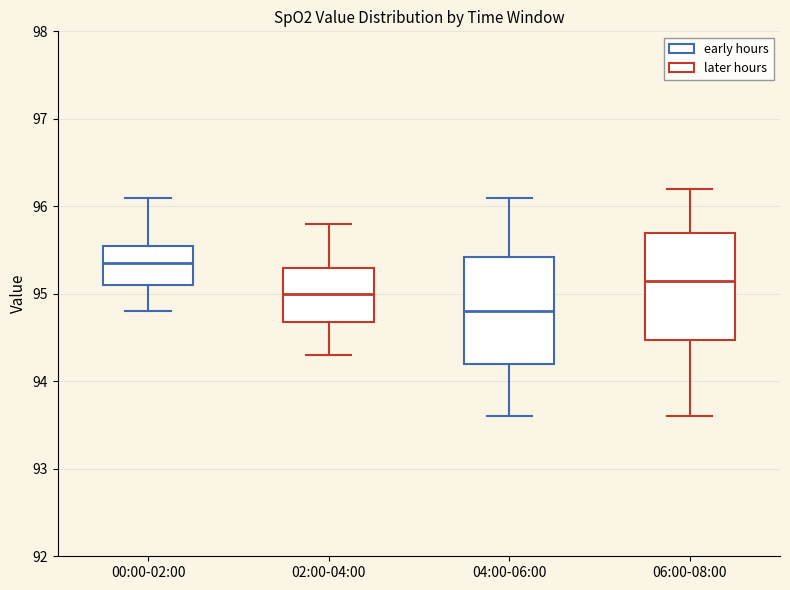

Reading left to right, read every box against the y-axis: the position of its median line, the range the box covers, and the ends of its whiskers. The values are not printed on the chart, so give them approximately, as read against the axis.

00:00-02:00: median 95.4, box 95.1 to 95.6, whiskers 94.8 to 96.1
02:00-04:00: median 95.0, box 94.7 to 95.3, whiskers 94.3 to 95.8
04:00-06:00: median 94.8, box 94.2 to 95.4, whiskers 93.6 to 96.1
06:00-08:00: median 95.2, box 94.5 to 95.7, whiskers 93.6 to 96.2